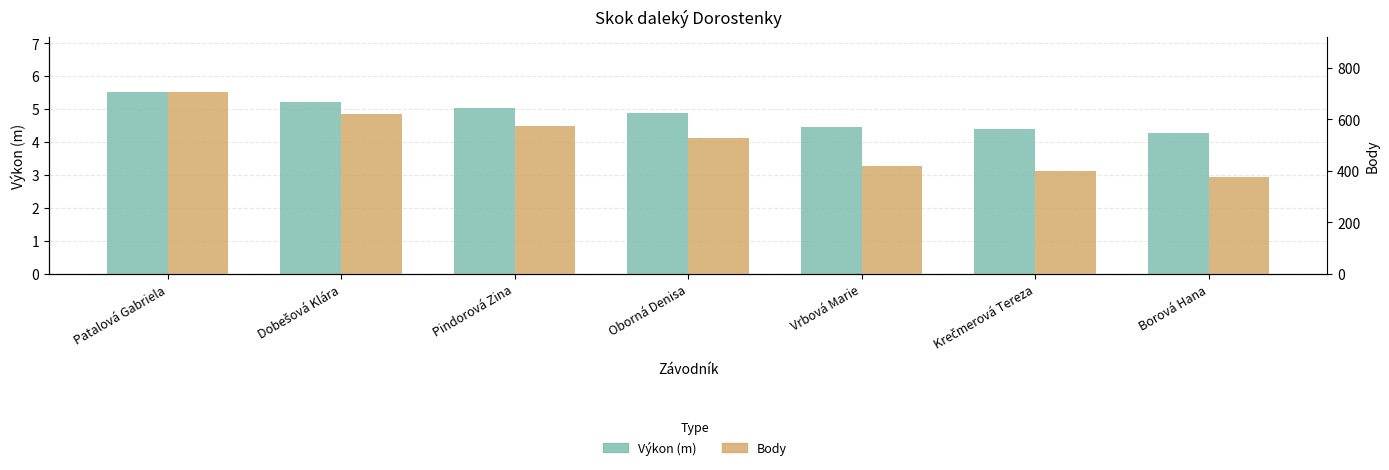

Read the Body value at Pindorová Zina.

573.0